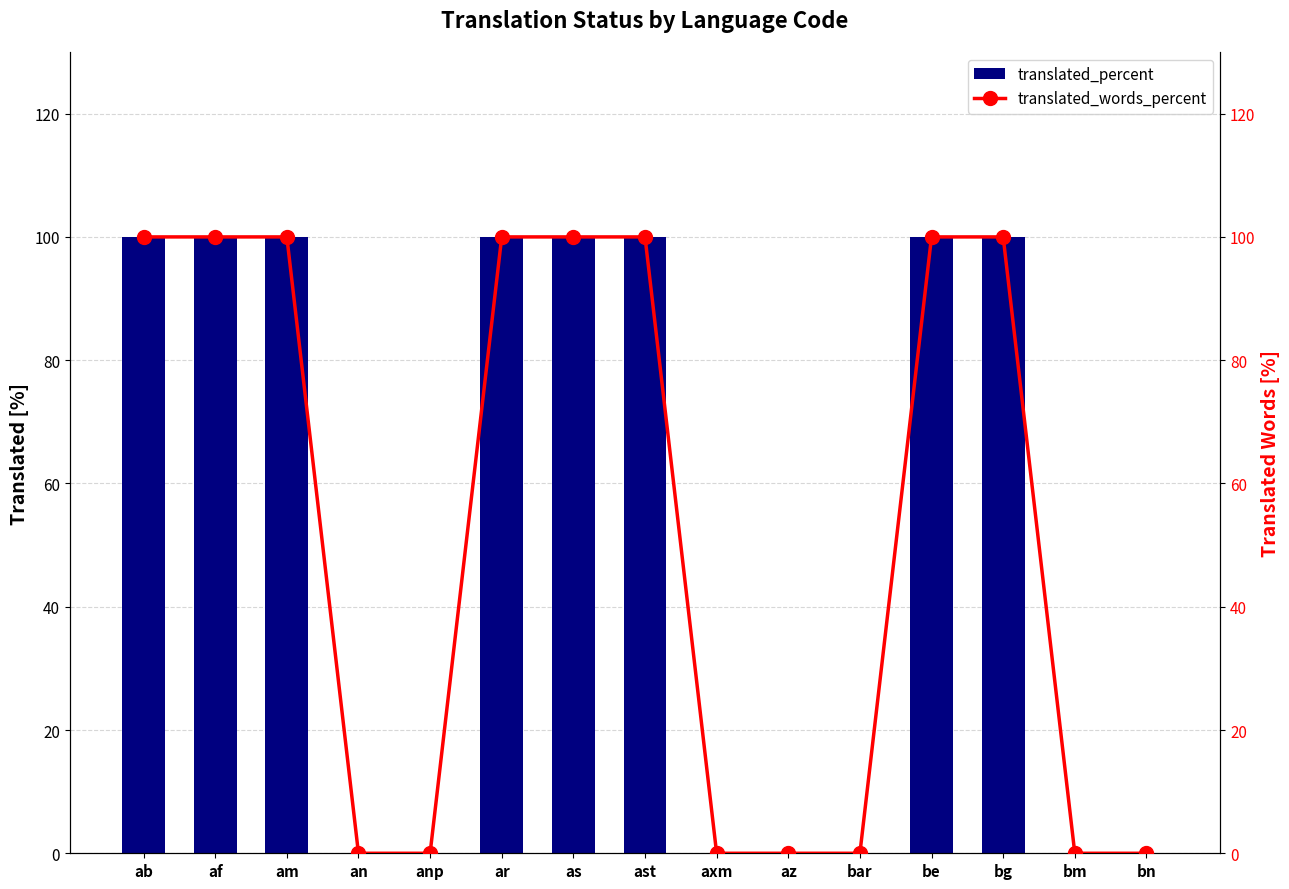

Is it true that translated_words_percent equals 164 at bg?

False